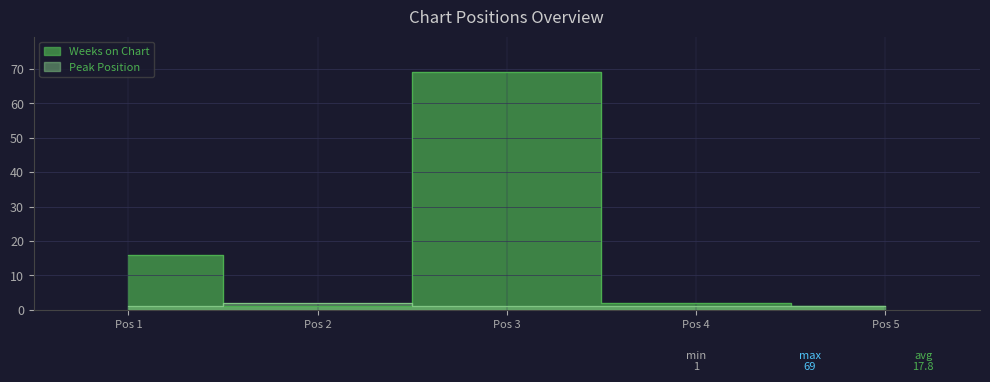

How many interior local peaks does the Weeks on Chart series have?

1